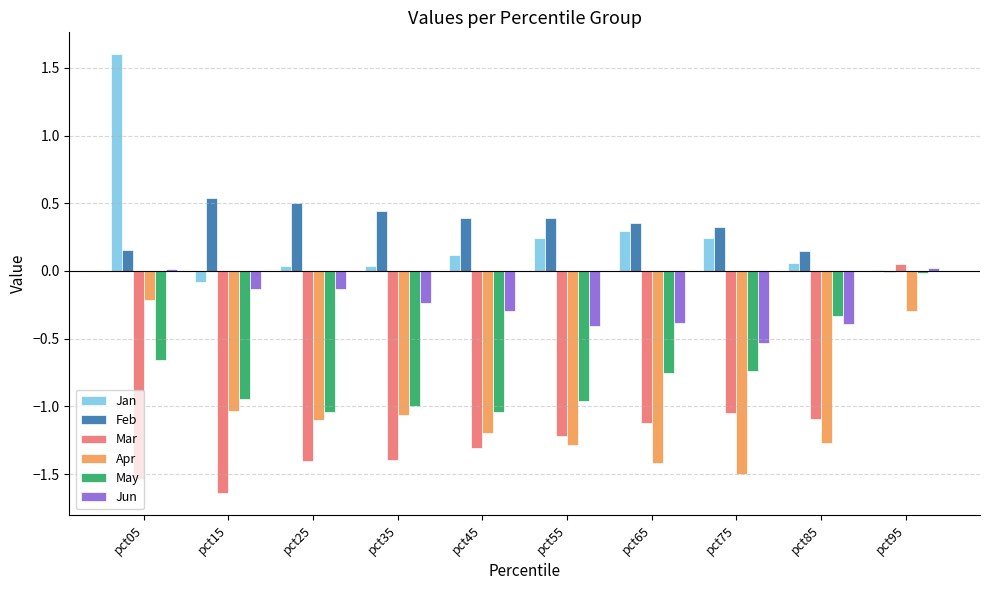

What is the sum of all May values?

-7.5